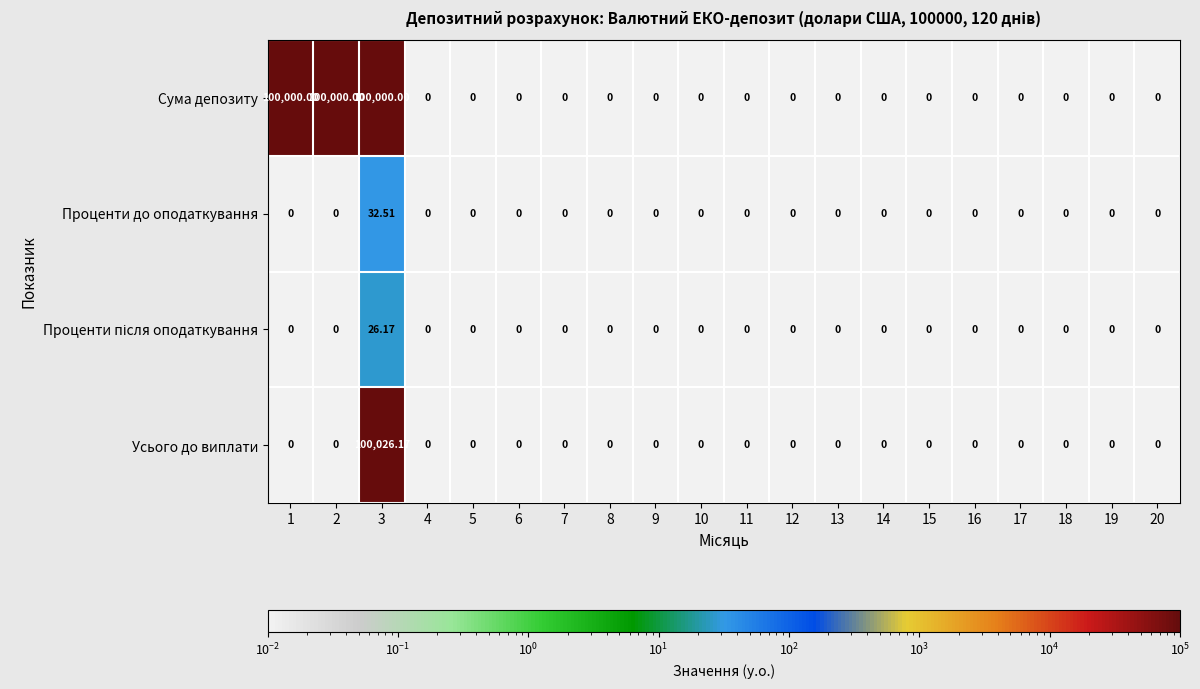

Which series has the largest total across all categories?

Сума депозиту